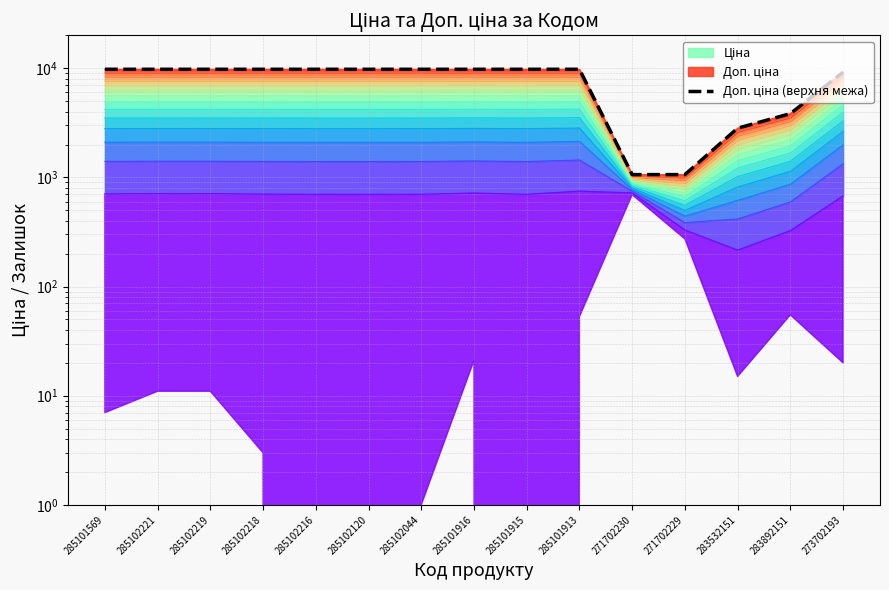

What is the difference between the maximum and minimum values?

8715.5